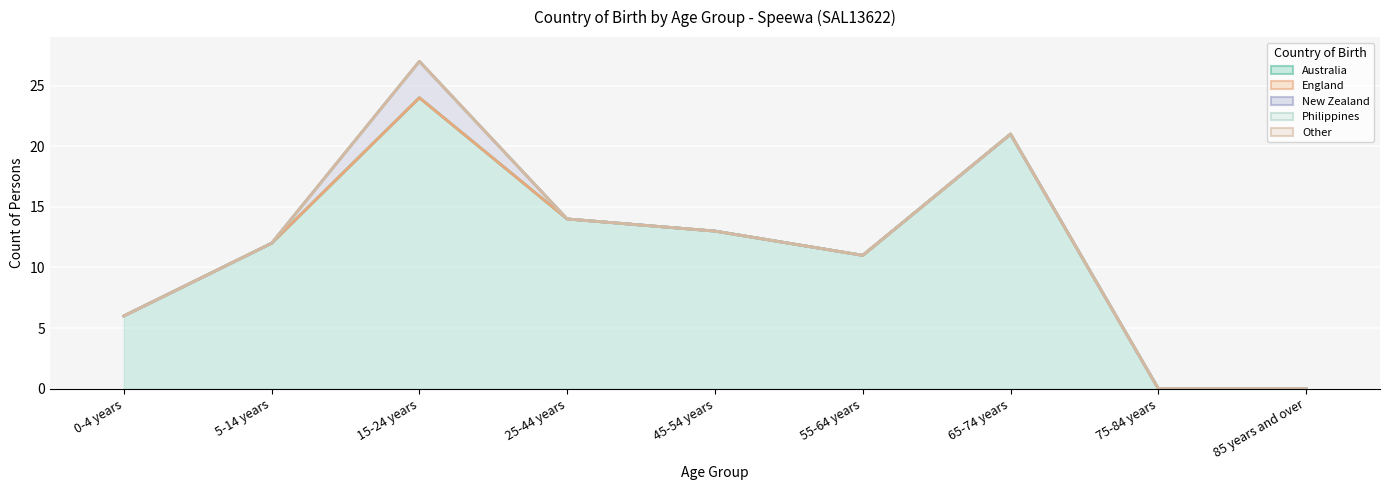

What is the approximate value of New Zealand (line) at 45-54 years, to the nearest 10?

10